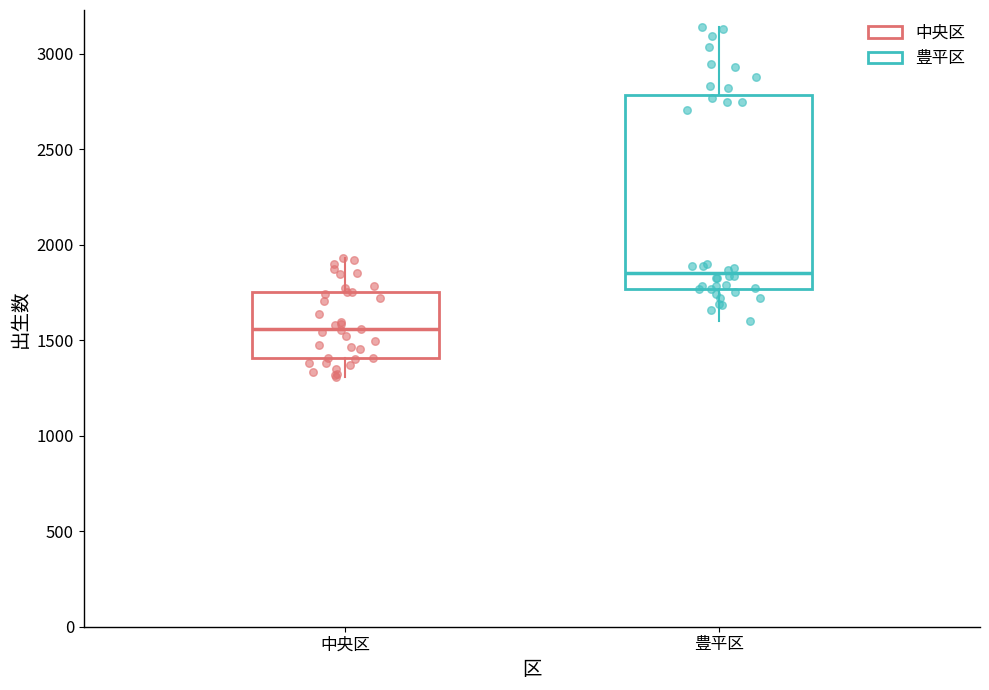

Where is the lower edge of the box for 豊平区 on the y-axis? The values are not printed on the chart, so give them approximately, as read against the axis.

1750